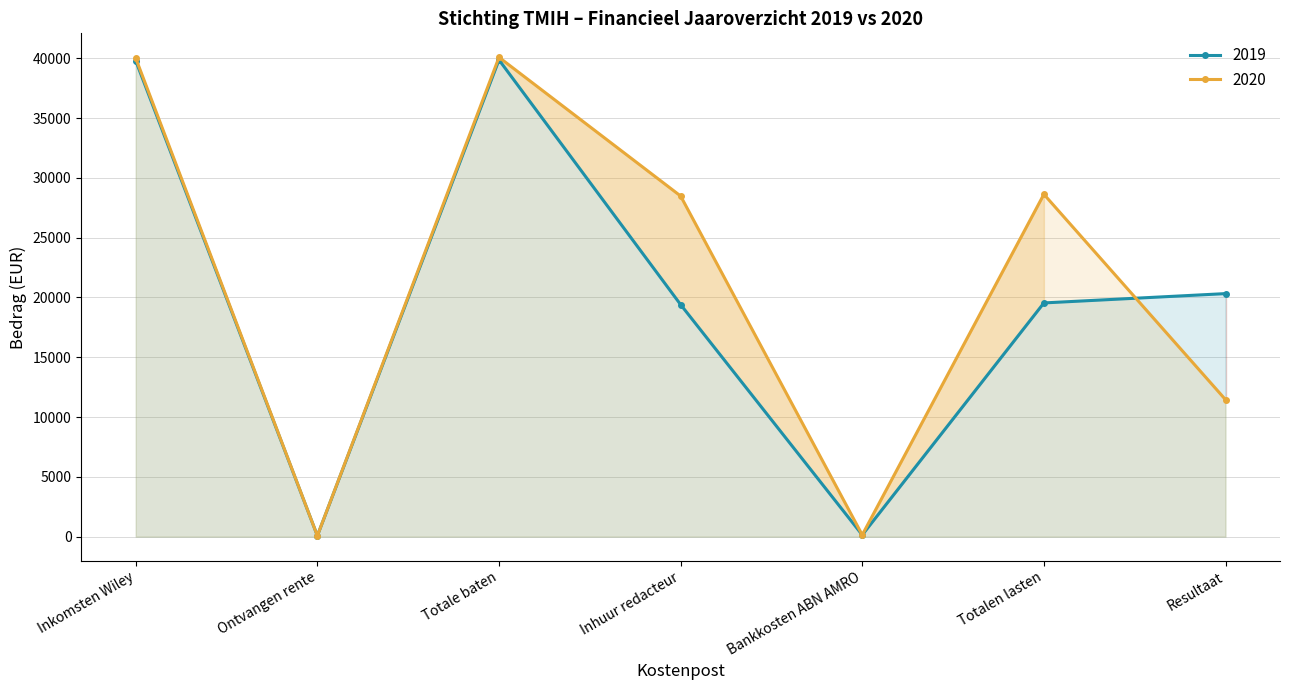

What is the total value across all series at Resultaat?

31771